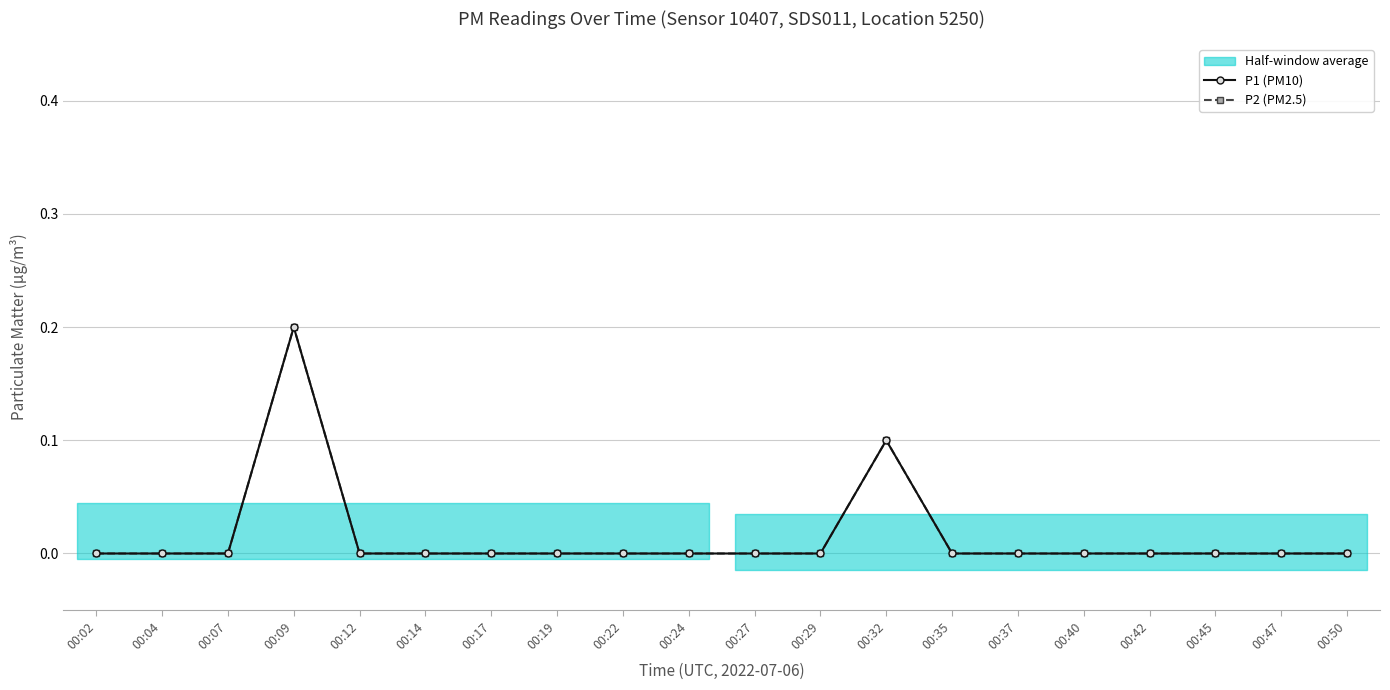

What is the maximum value shown in the chart?

0.2